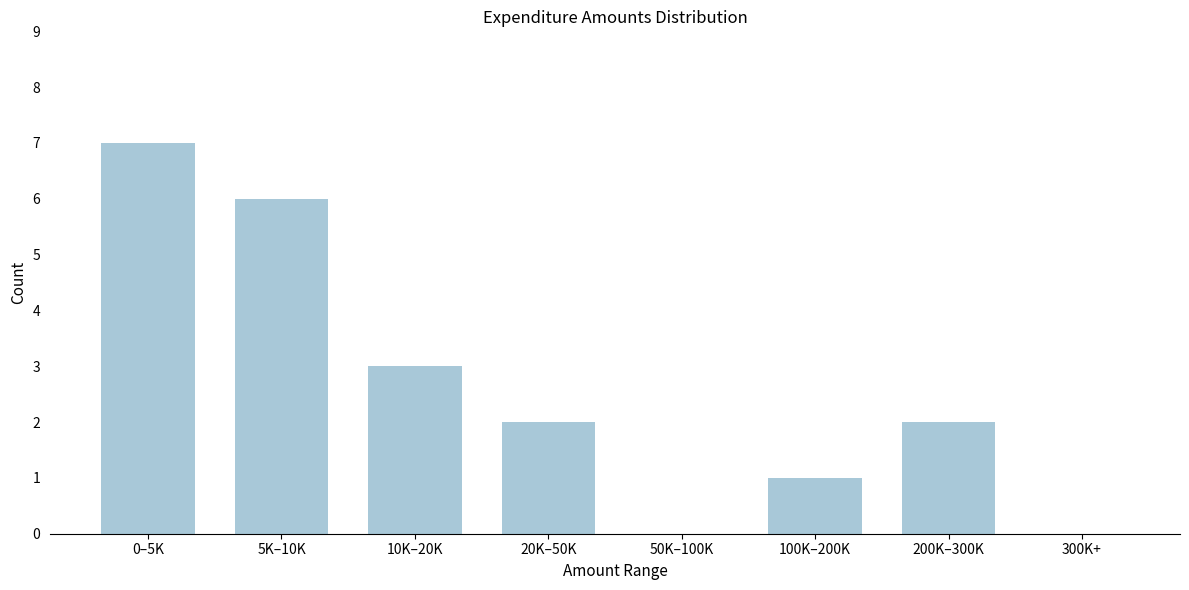

Reading right to left, what are all the values shown in this chart?

300K+=0	200K–300K=2	100K–200K=1	50K–100K=0	20K–50K=2	10K–20K=3	5K–10K=6	0–5K=7